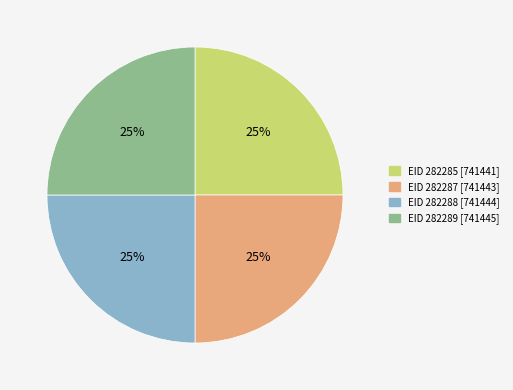

To the nearest percent, what is the combined percentage of EID 282288 [741444] and EID 282289 [741445]?

50%